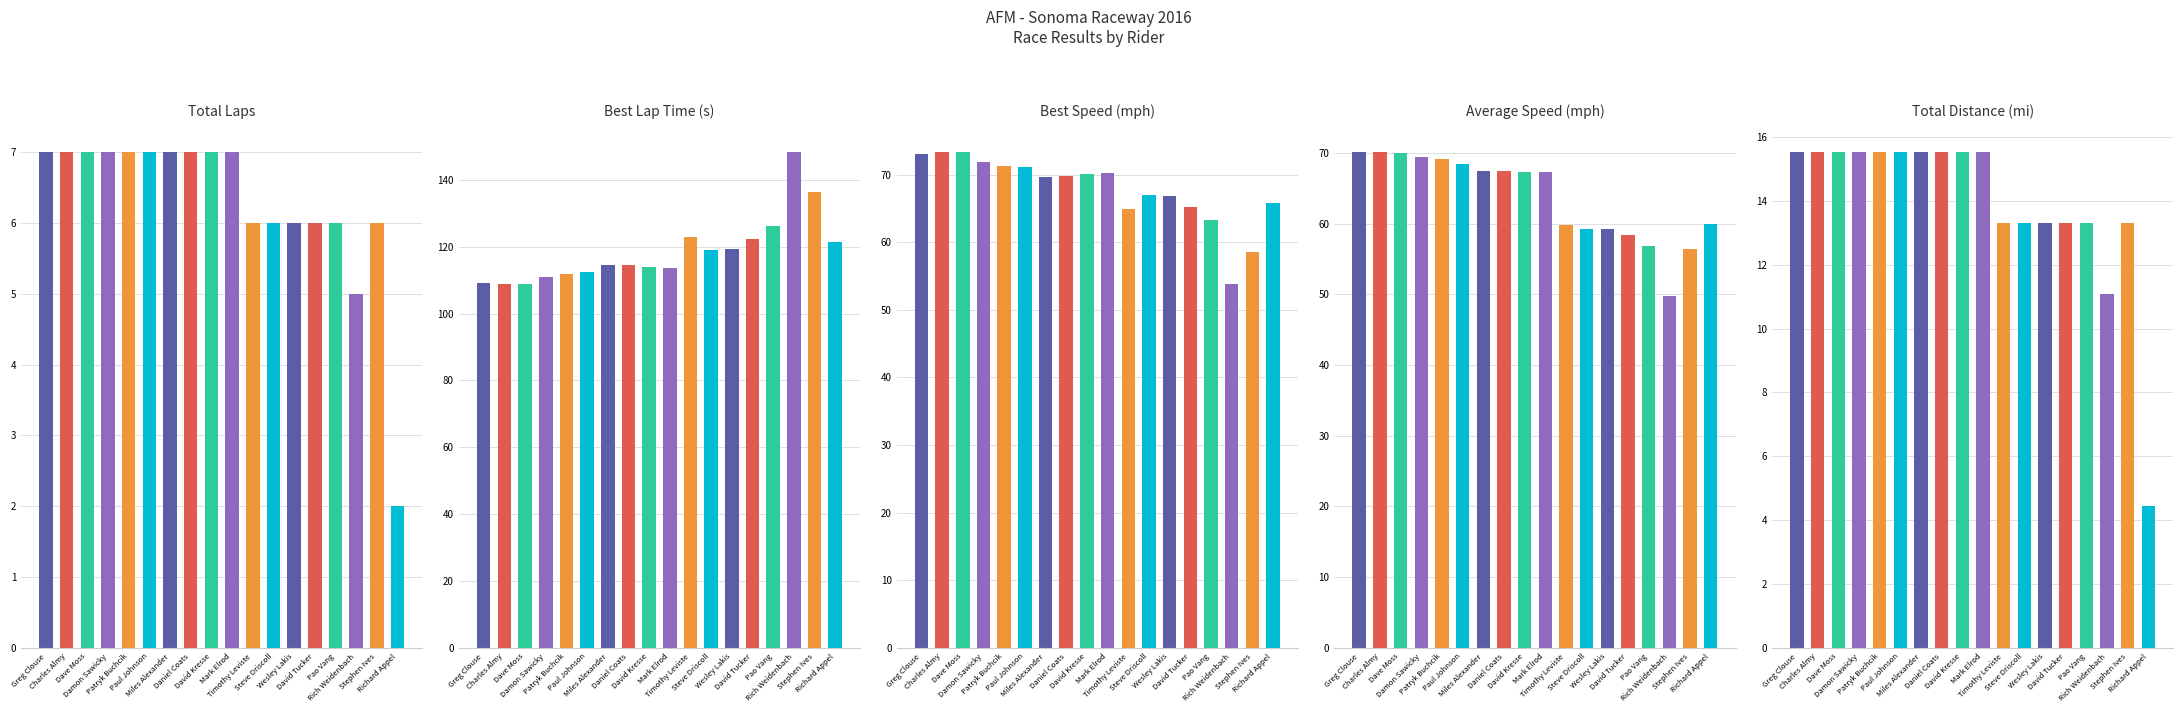

What is the label of the 5th bar from the right?

David Tucker